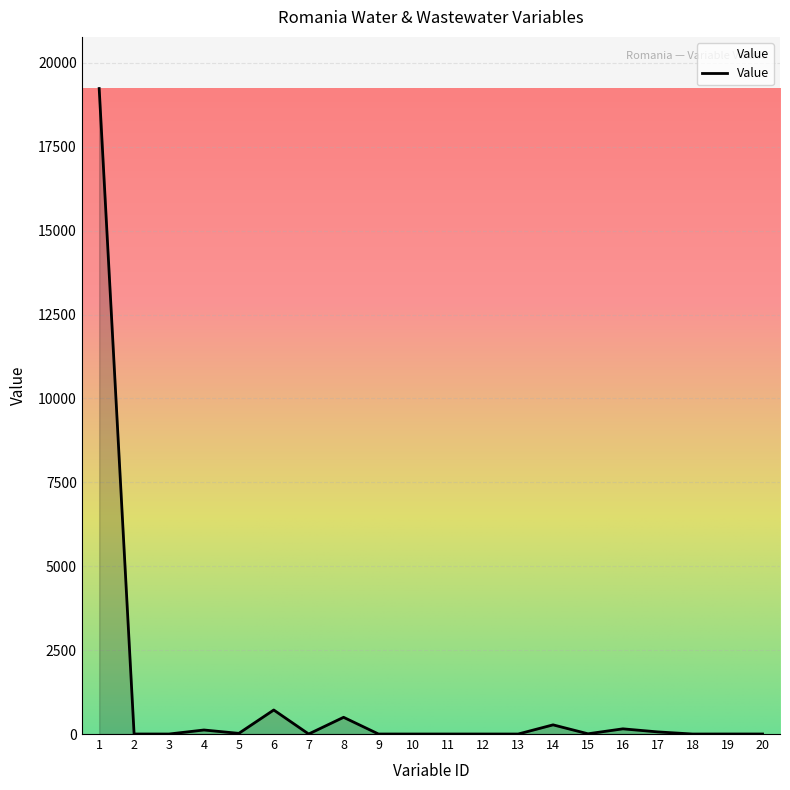

What is the difference between the maximum and minimum values?

19237.7